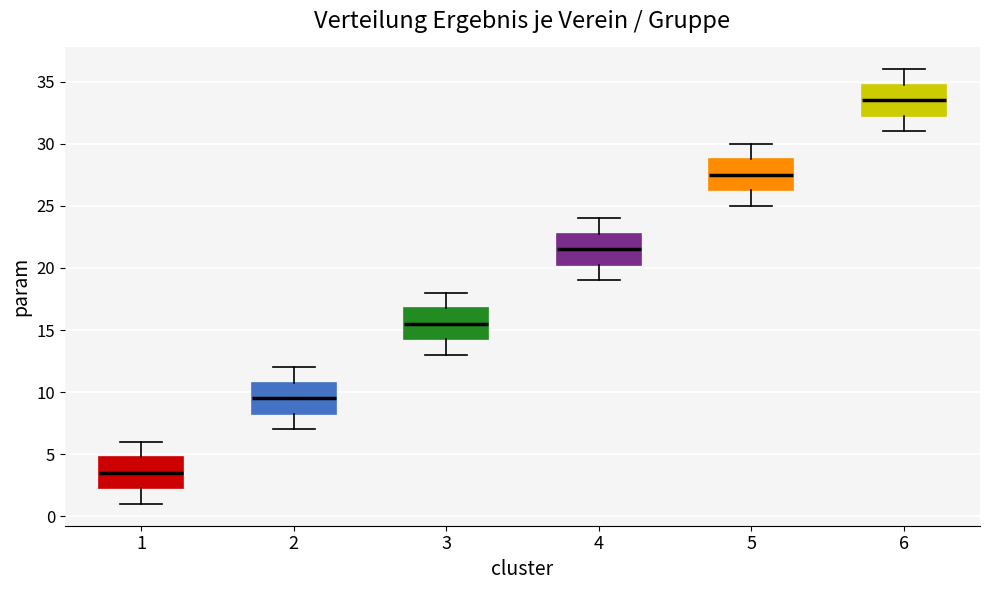

Where is the upper edge of the box at x = 5 on the y-axis? The values are not printed on the chart, so give them approximately, as read against the axis.

29.0